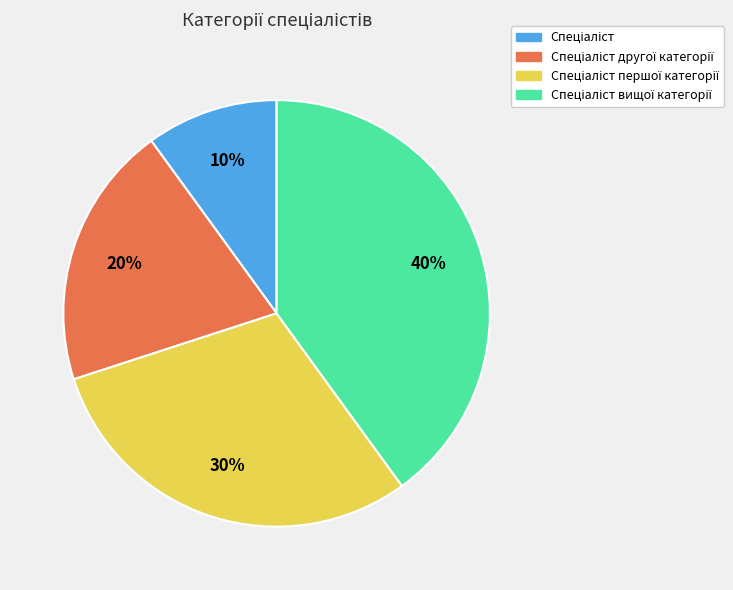

Does any single category account for the majority?

No